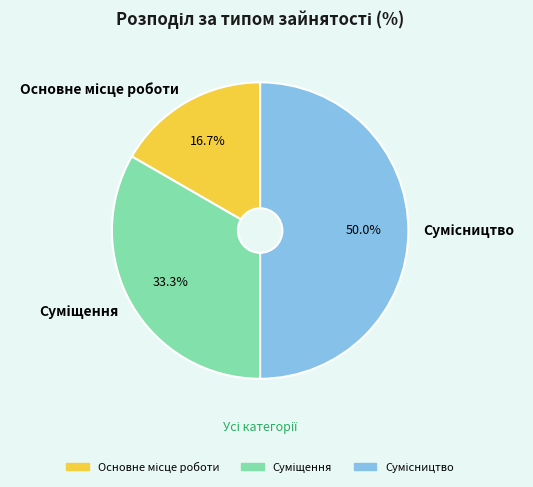

Does Суміщення account for over 50% of the chart?

No